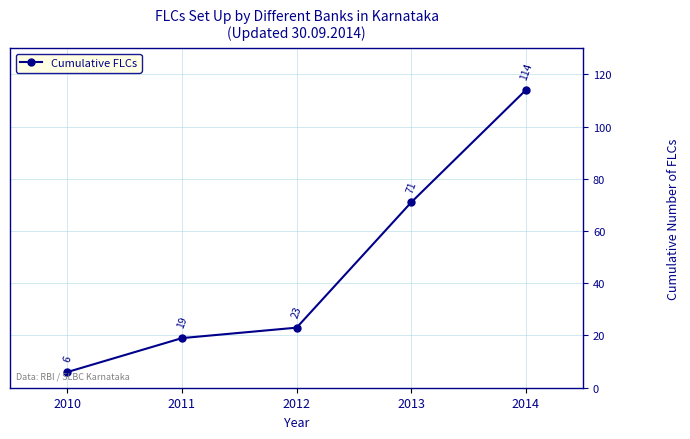

What is the sum of all values?

233